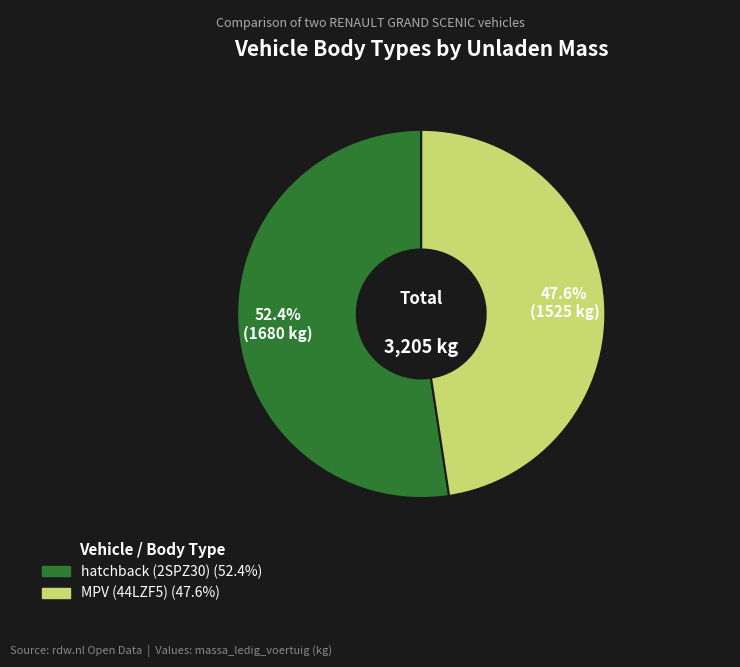

Rank the categories by value from highest to lowest.

hatchback (2SPZ30), MPV (44LZF5)